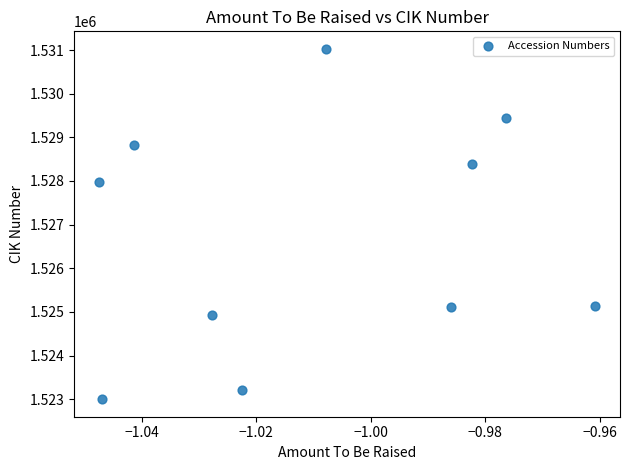

What is the average X value?

-1.0